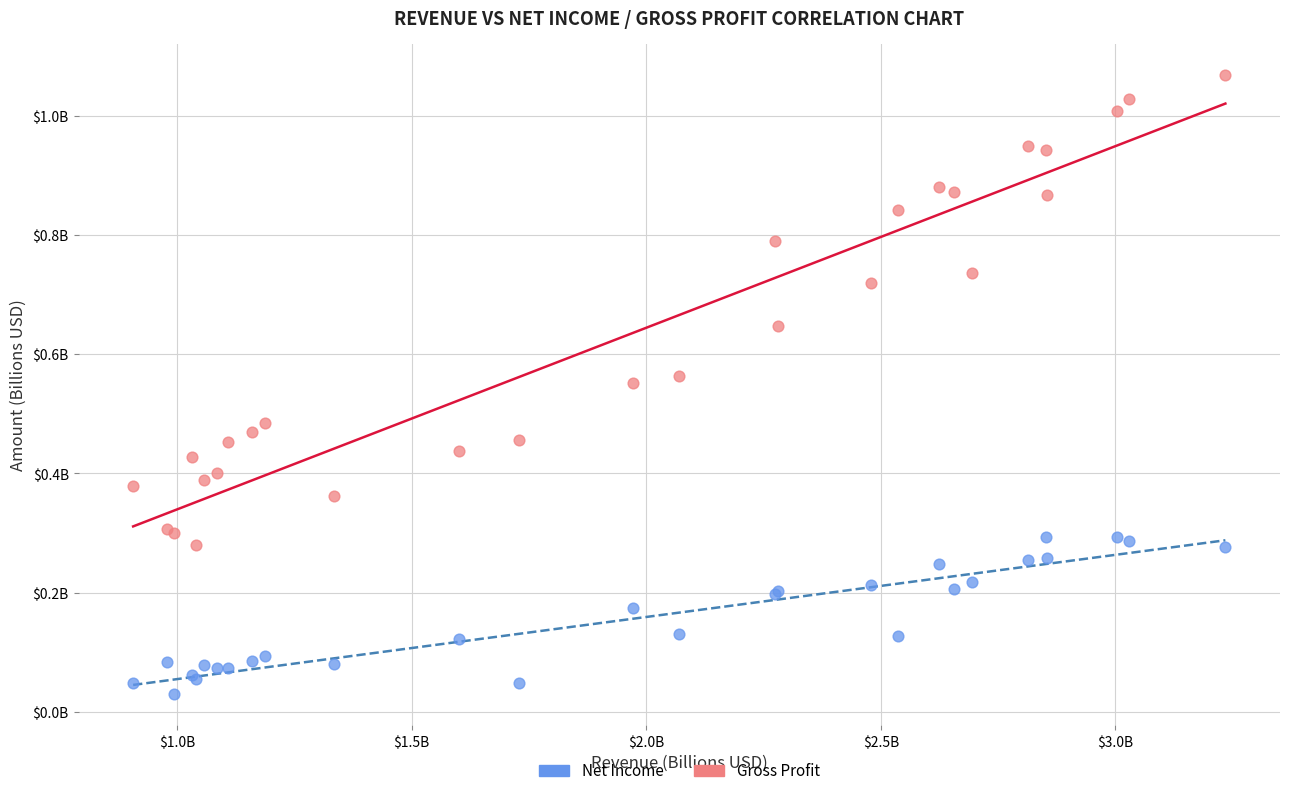

Which series contains the highest Y value?

Gross Profit